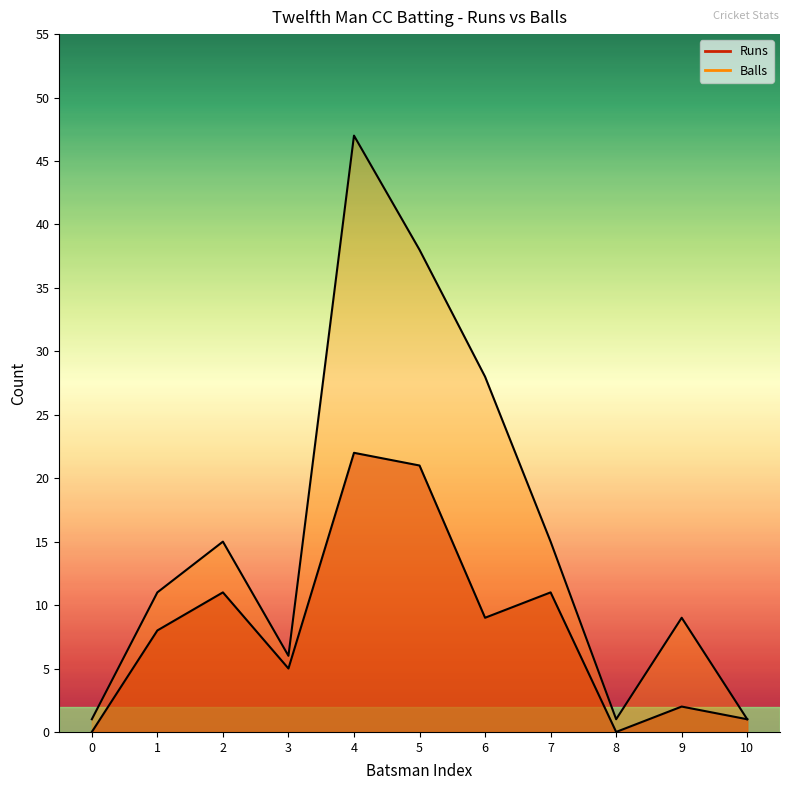

True or false: Runs has more than 1 interior local peaks.

True